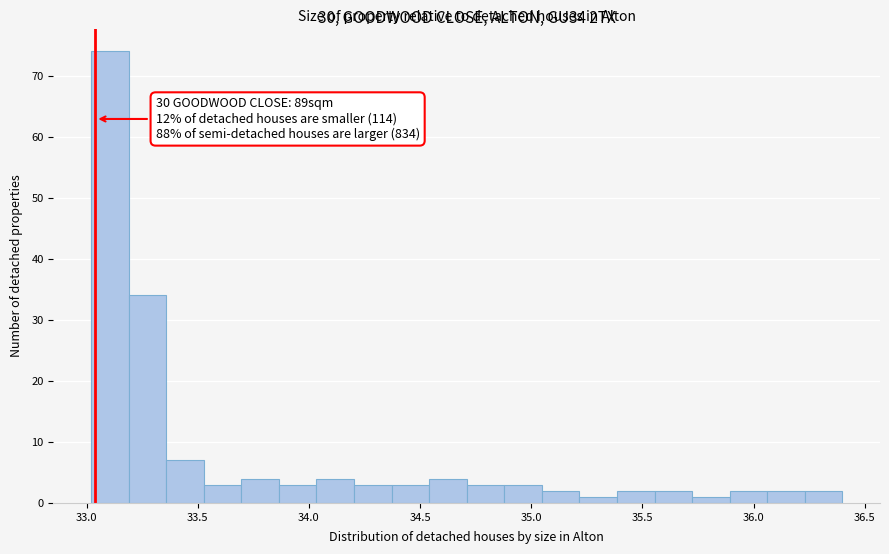

Read against the x-axis, roughly where is the centre of the tallest bar?

33.10